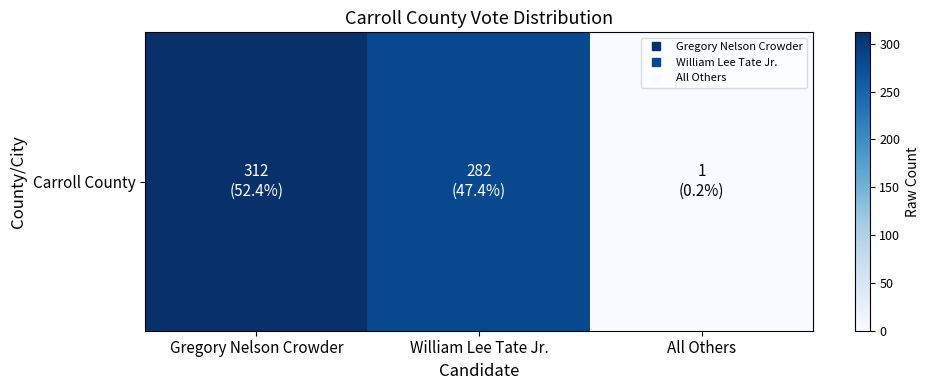

What is the difference between the values at William Lee Tate Jr. and Gregory Nelson Crowder?

30